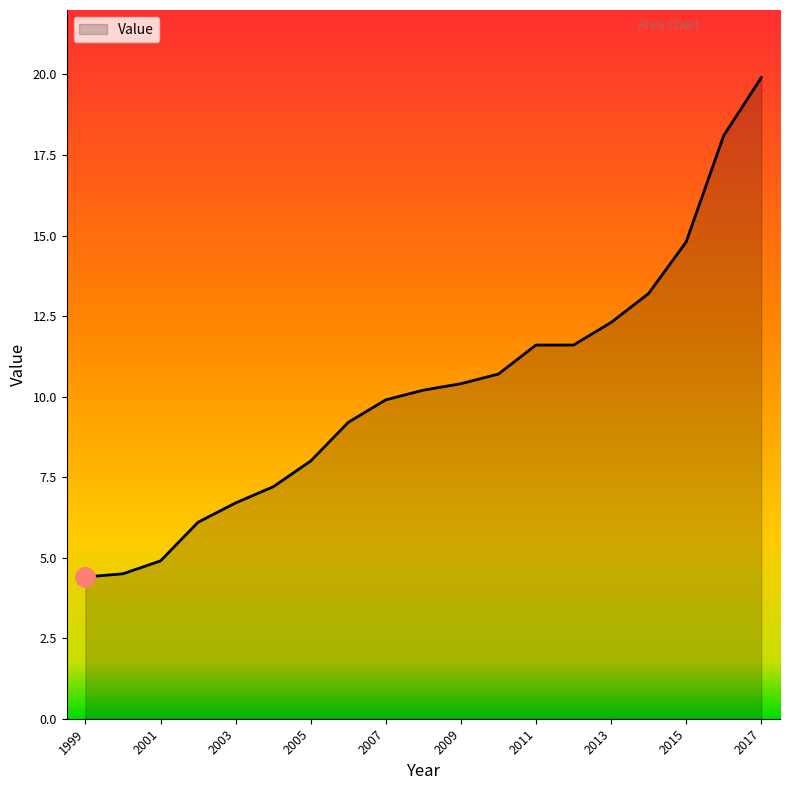

What is the greatest value displayed?

19.9